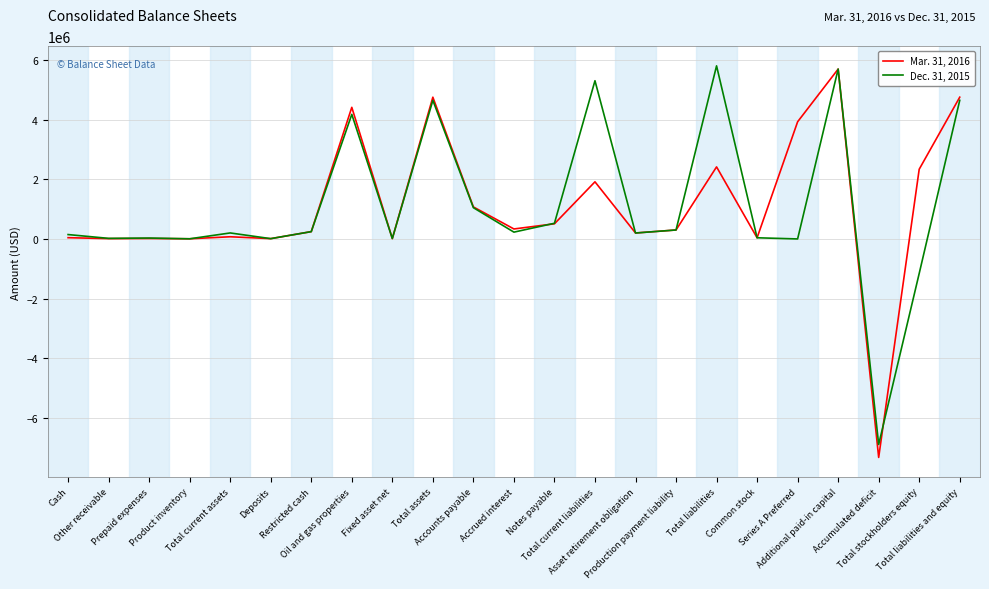

At which category does the chart reach its minimum across all series?

Accumulated deficit